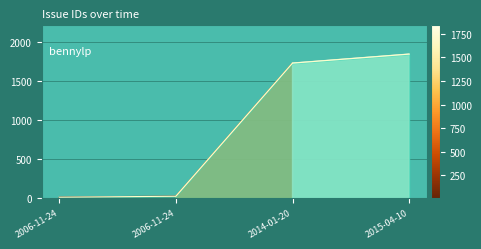

How many lines are shown in the chart?

1